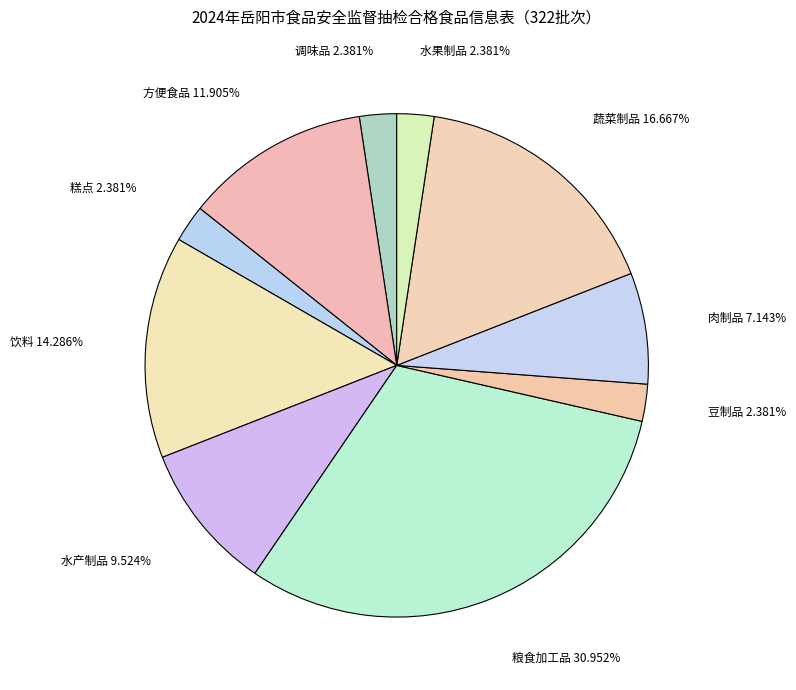

Count the number of slices in the pie.

10